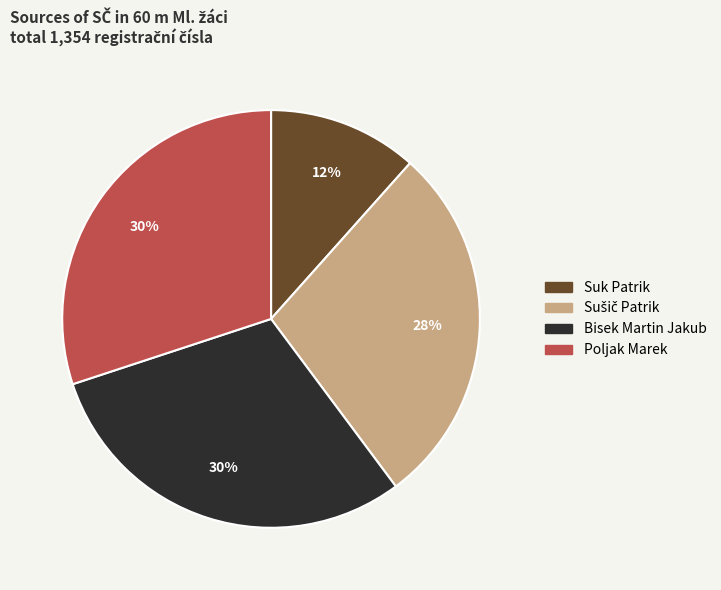

Do Suk Patrik and Bisek Martin Jakub together represent more than half of the pie?

No